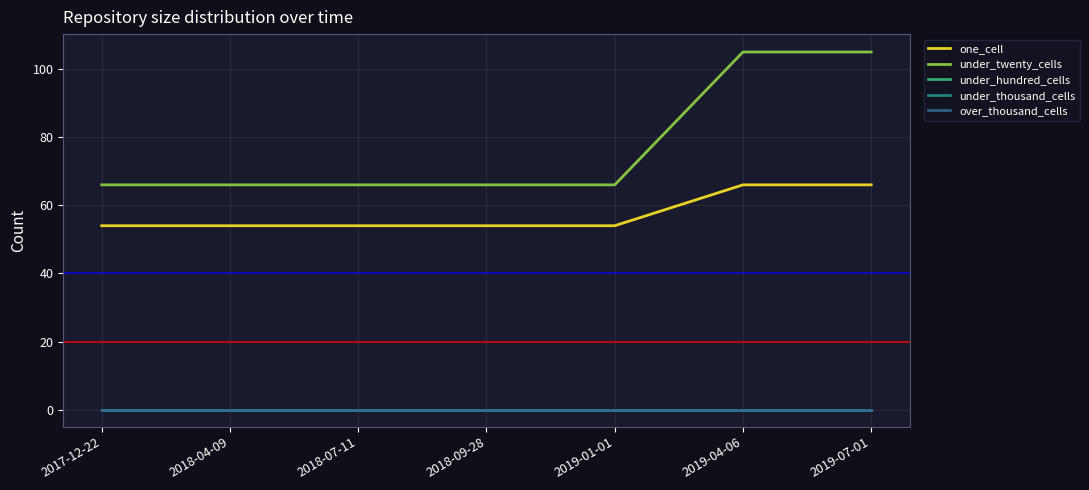

At which label does under_hundred_cells reach its peak?

2017-12-22